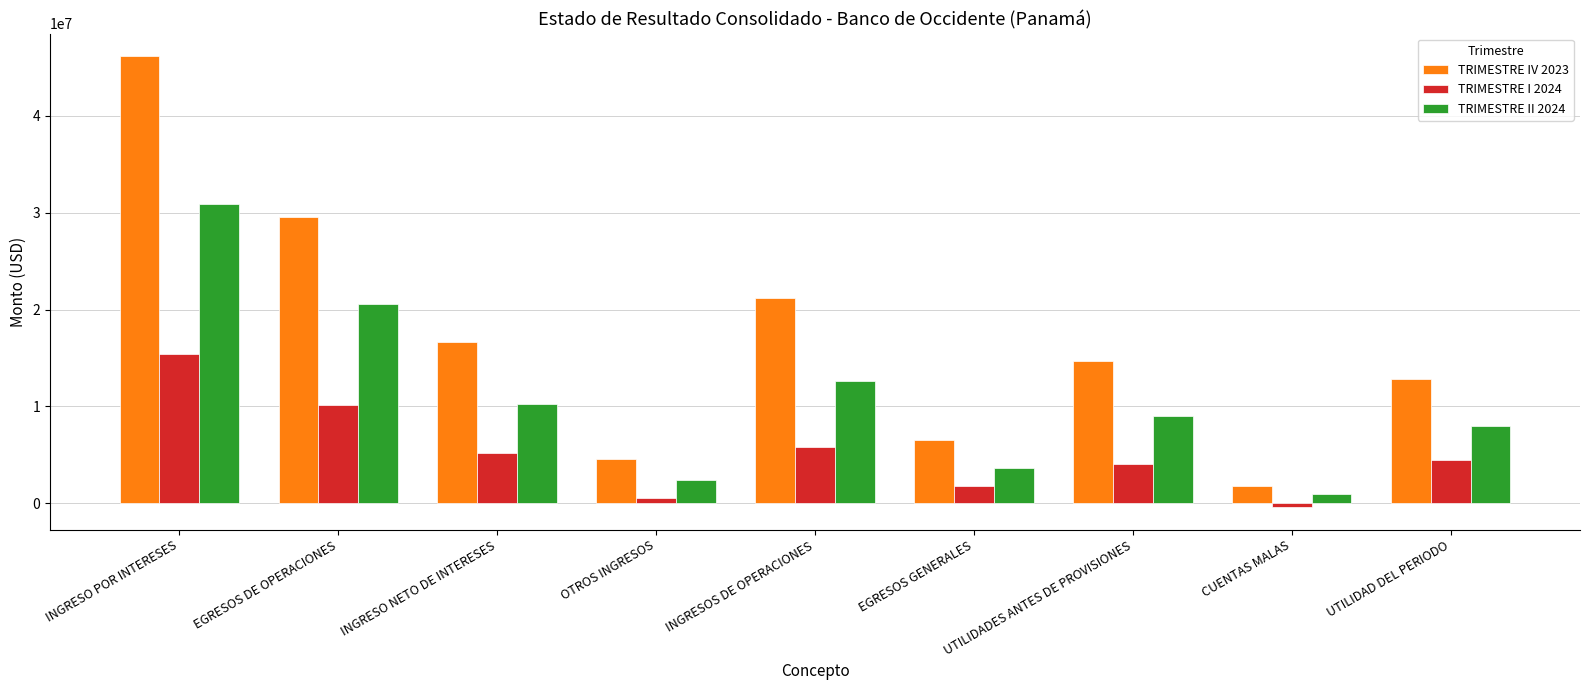

At which category is the sum across all series the highest?

INGRESO POR INTERESES